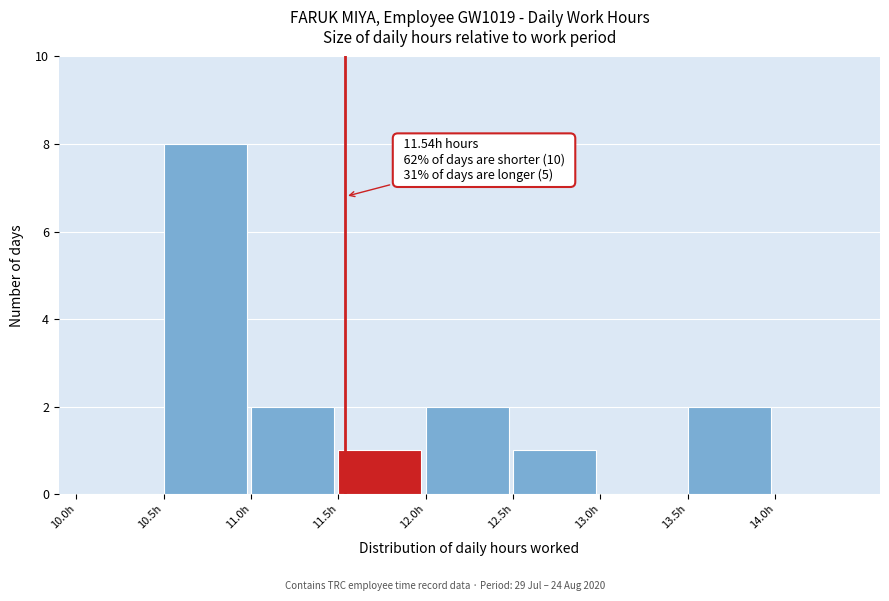

Over which range of the x-axis is the bar tallest?

10.5 to 11.0